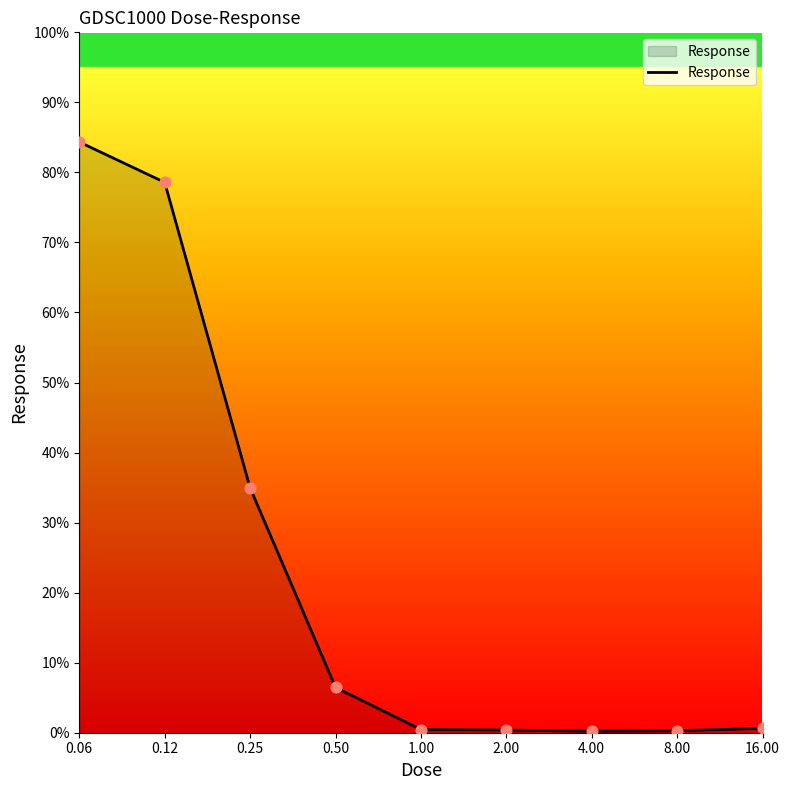

What is the greatest value displayed?

84.3